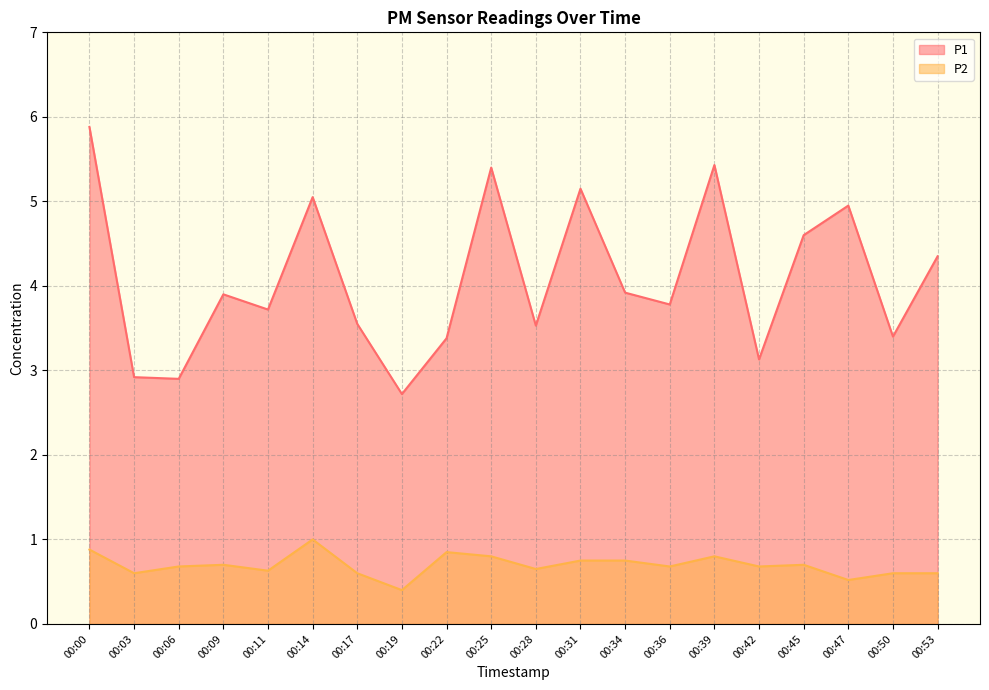

Reading left to right, transcribe all the data shown in this chart.

P1: 00:00=5.9	00:03=2.9	00:06=2.9	00:09=3.9	00:11=3.7	00:14=5.0	00:17=3.5	00:19=2.7	00:22=3.4	00:25=5.4	00:28=3.5	00:31=5.2	00:34=3.9	00:36=3.8	00:39=5.4	00:42=3.1	00:45=4.6	00:47=5.0	00:50=3.4	00:53=4.3
P2: 00:00=0.9	00:03=0.6	00:06=0.7	00:09=0.7	00:11=0.6	00:14=1.0	00:17=0.6	00:19=0.4	00:22=0.8	00:25=0.8	00:28=0.7	00:31=0.8	00:34=0.8	00:36=0.7	00:39=0.8	00:42=0.7	00:45=0.7	00:47=0.5	00:50=0.6	00:53=0.6